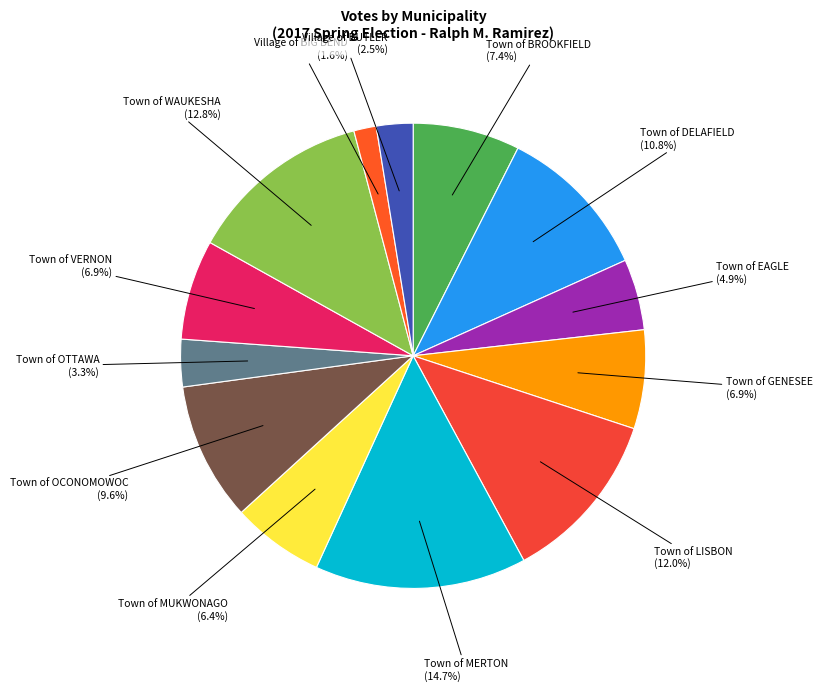

Does any single category account for the majority?

No